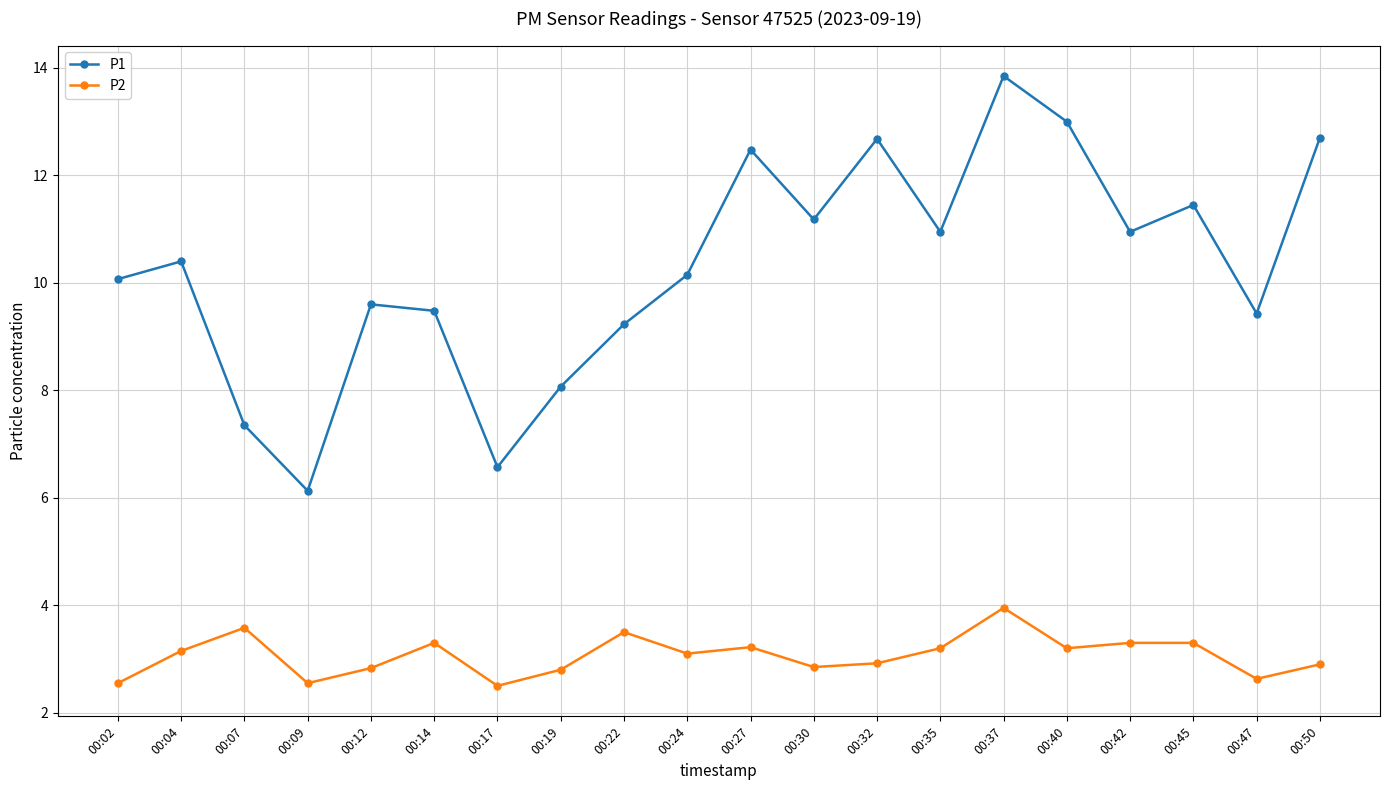

Is the value of P1 at 00:12 greater than the value of P2 at 00:07?

Yes